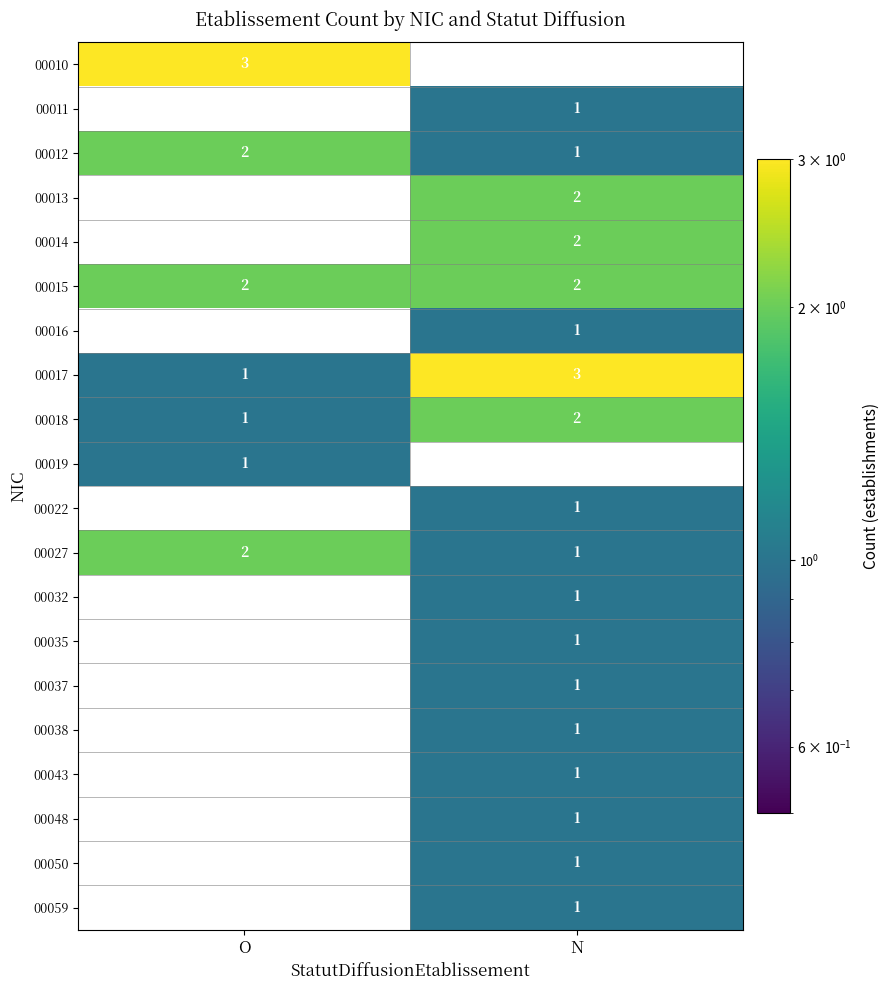

Is the value of 00018 at O greater than the value of 00015 at O?

No